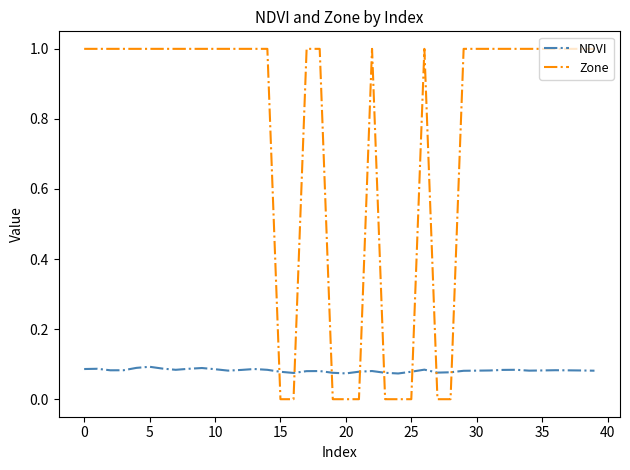

How many lines are shown in the chart?

2